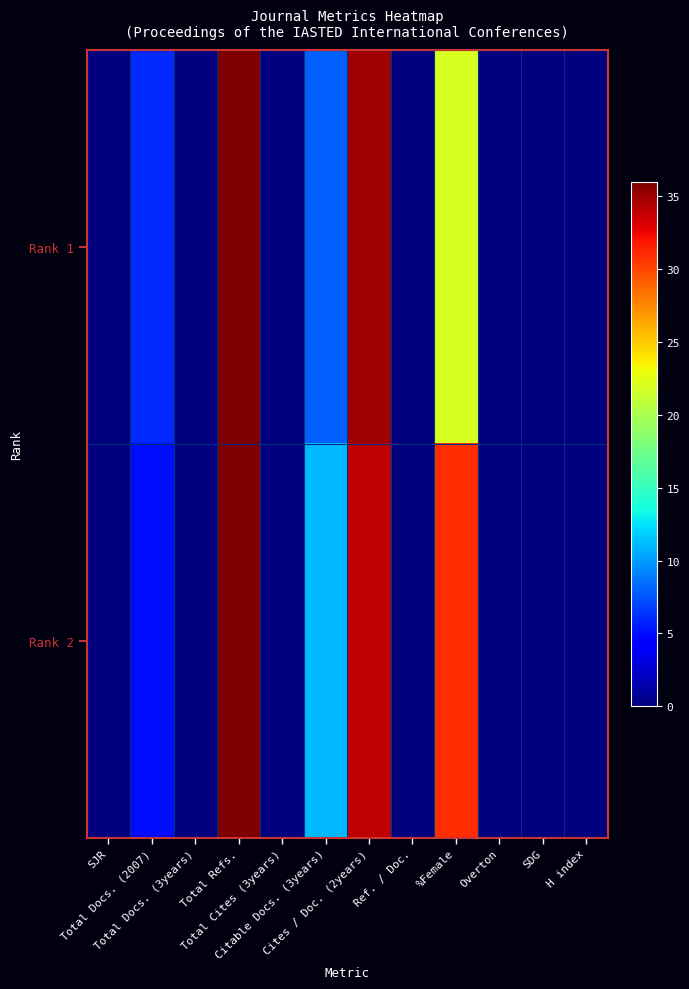

What is the total value across all series at %Female?

53